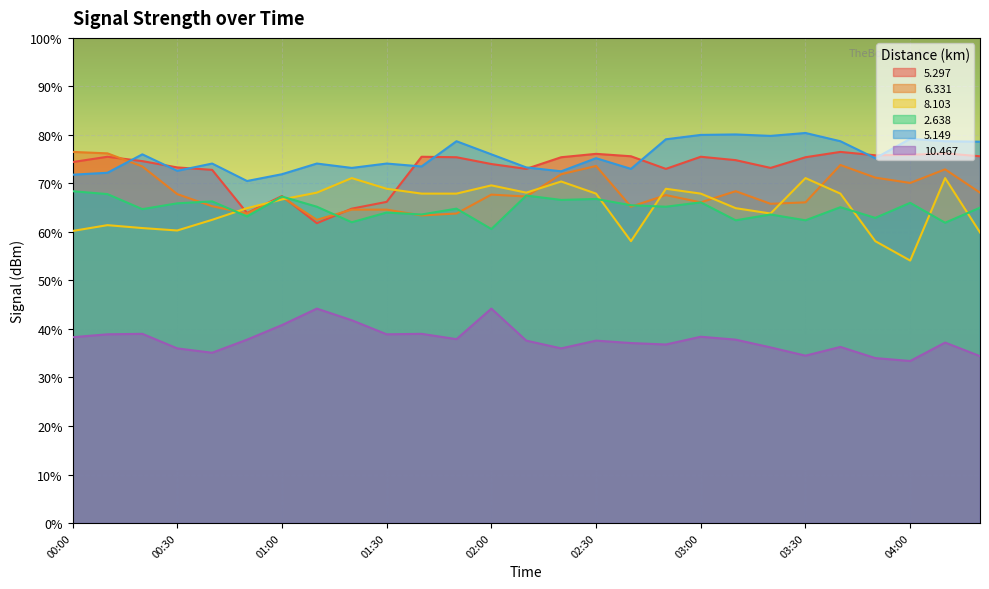

What is the value of the   6.331 point at the 20th from the left?

68.4